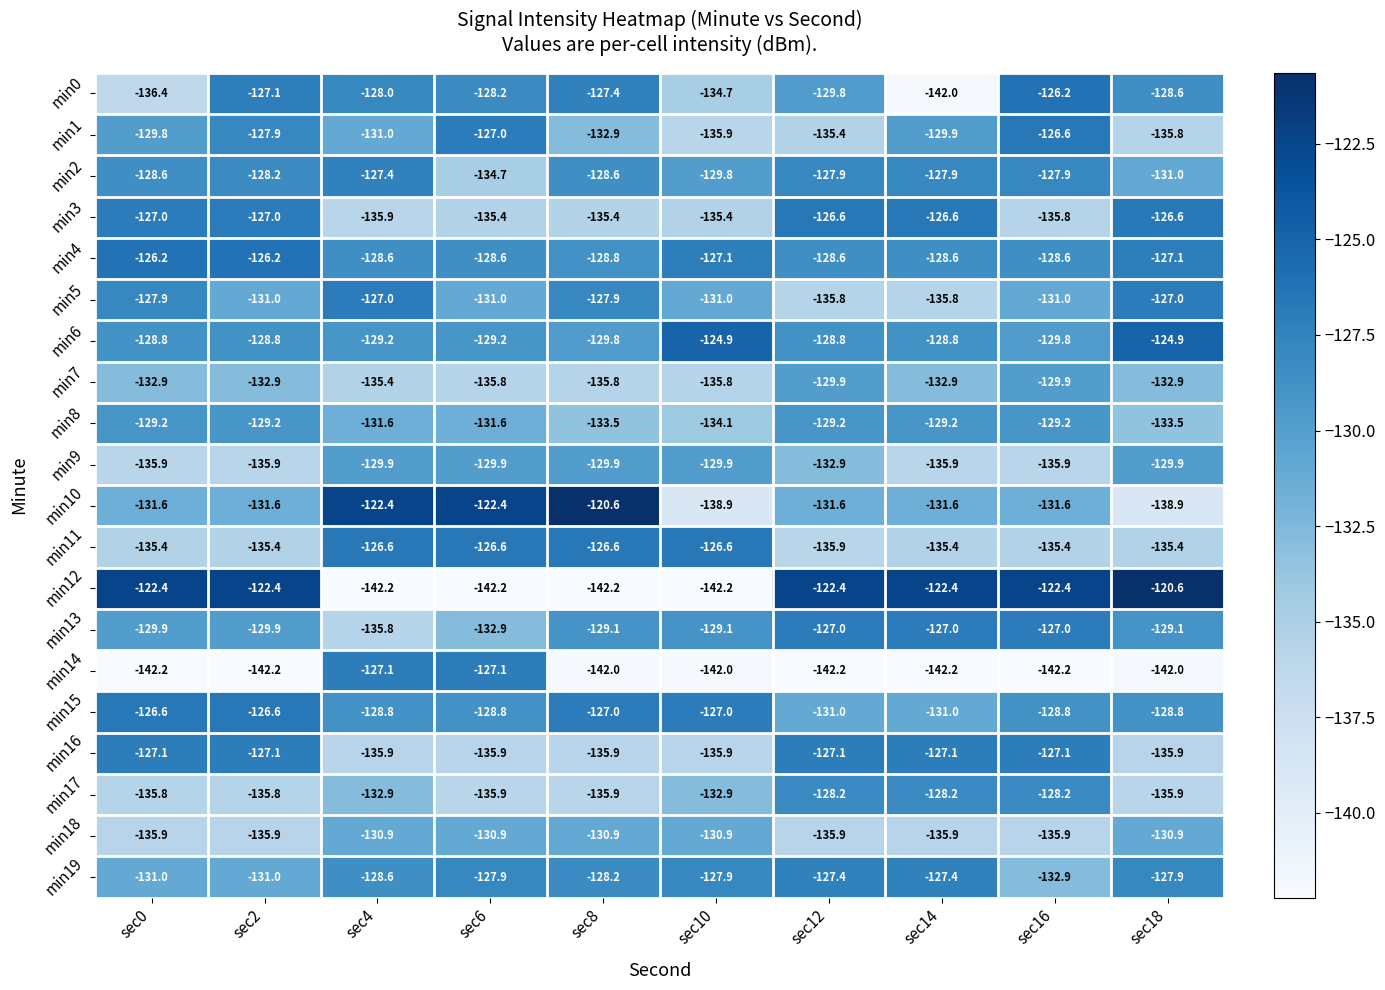

List the labels in order of min0 value, largest first.

sec16, sec2, sec8, sec4, sec6, sec18, sec12, sec10, sec0, sec14